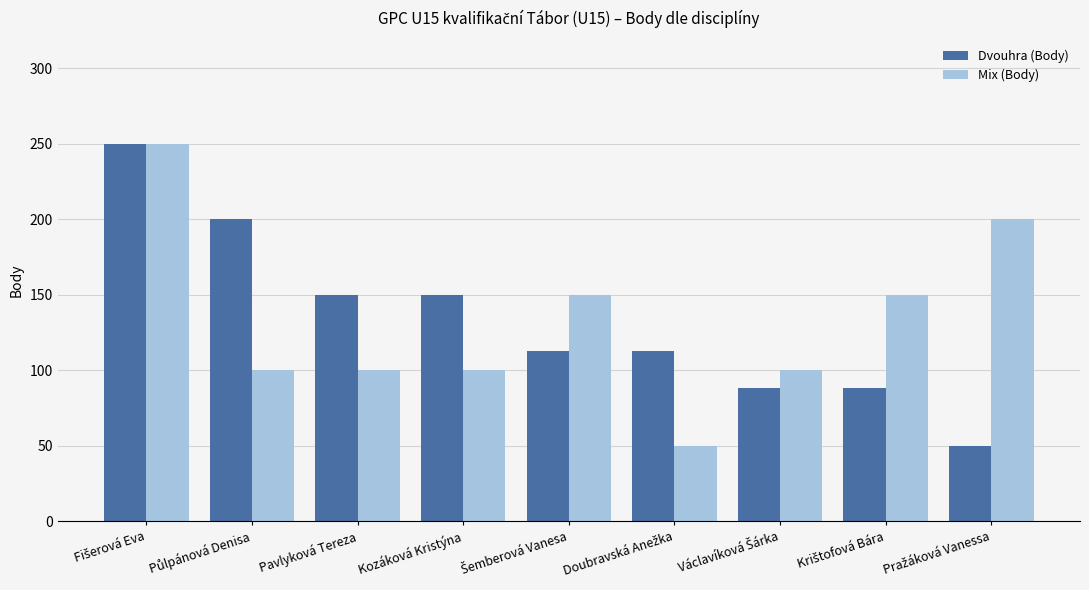

What is the maximum value shown in the chart?

250